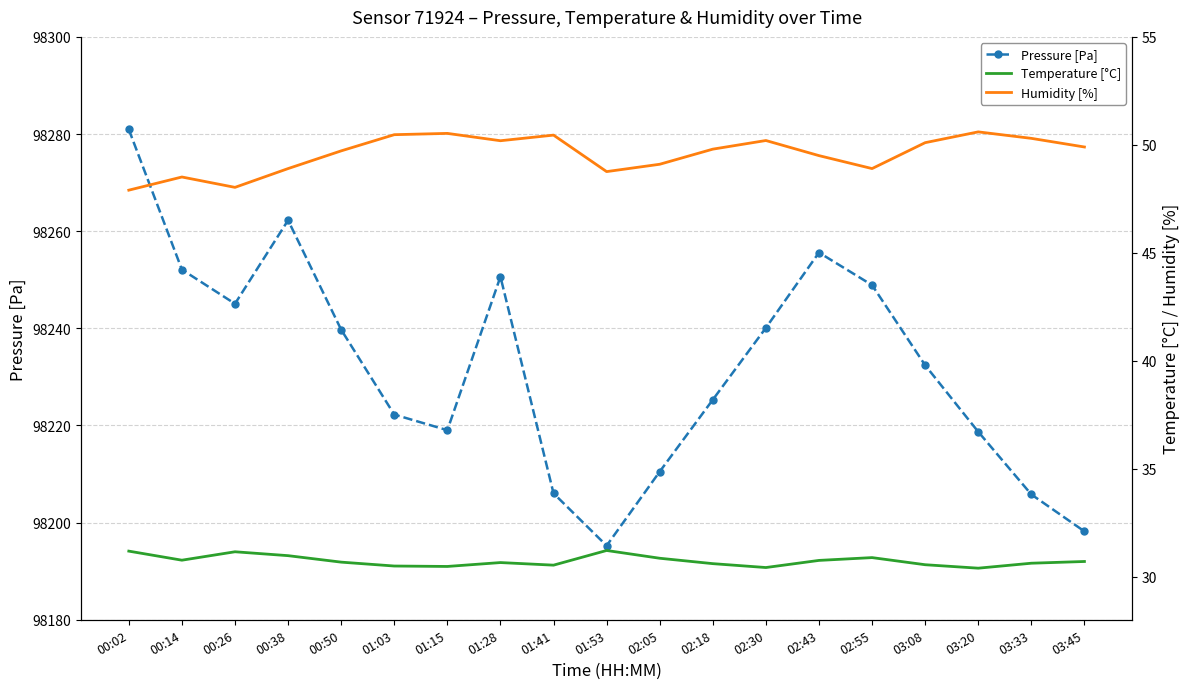

How many lines are shown in the chart?

3